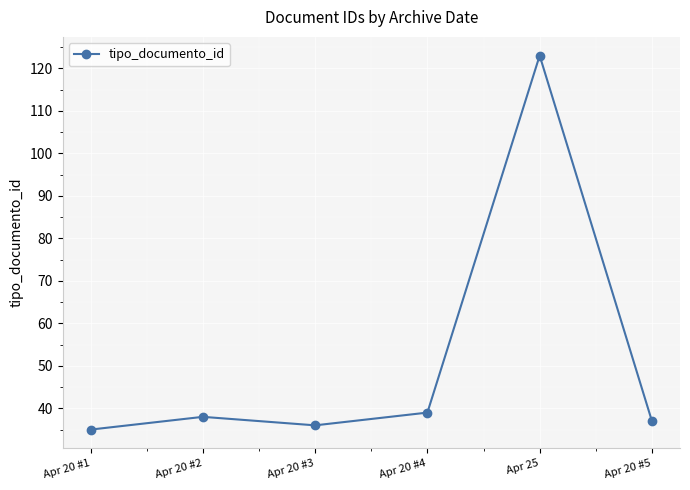

Reading left to right, extract all data points from this chart.

Apr 20 #1=35	Apr 20 #2=38	Apr 20 #3=36	Apr 20 #4=39	Apr 25=123	Apr 20 #5=37